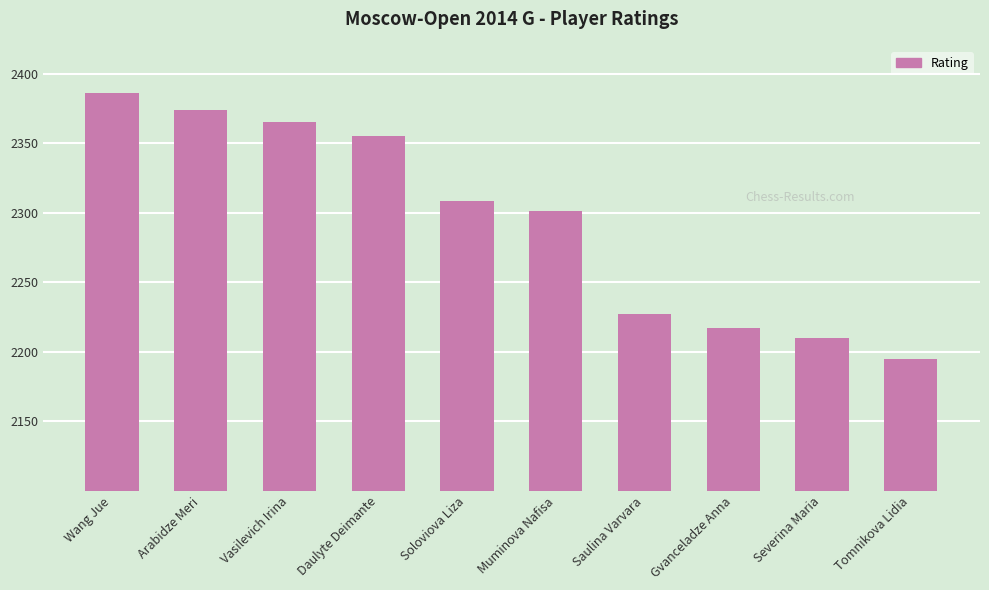

Rank the categories by value from highest to lowest.

Wang Jue, Arabidze Meri, Vasilevich Irina, Daulyte Deimante, Soloviova Liza, Muminova Nafisa, Saulina Varvara, Gvanceladze Anna, Severina Maria, Tomnikova Lidia